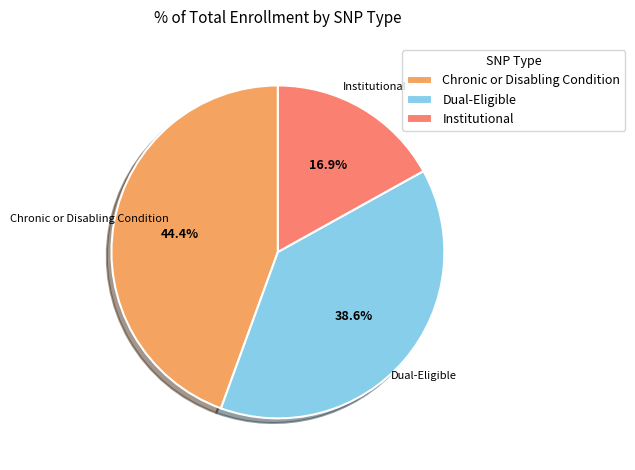

To the nearest percent, what portion does Dual-Eligible represent?

39%